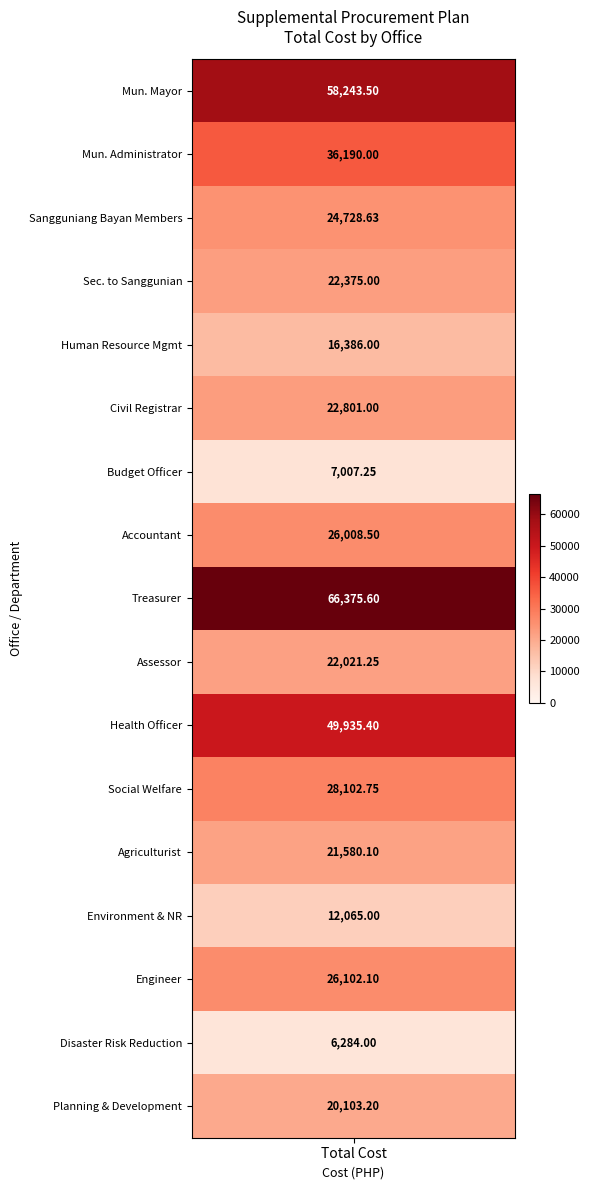

What is the difference between the maximum and minimum values?

60091.6